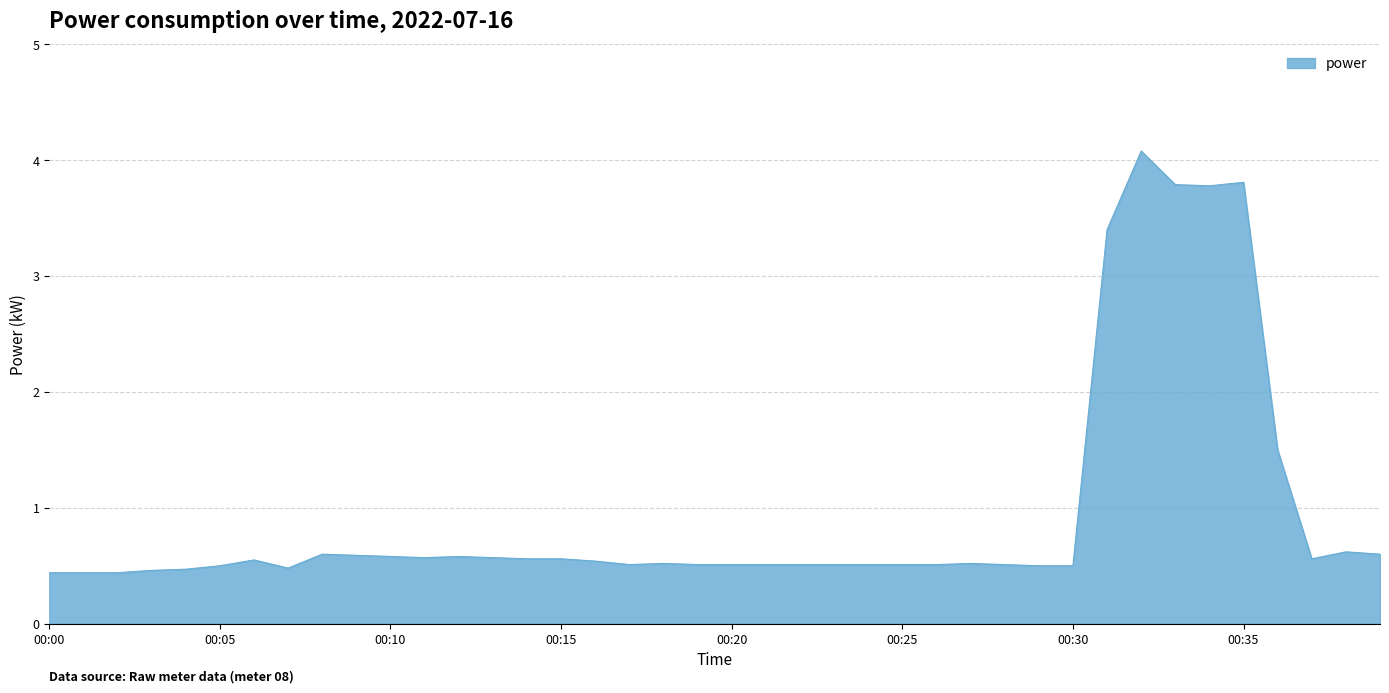

What is the maximum value shown in the chart?

4.1